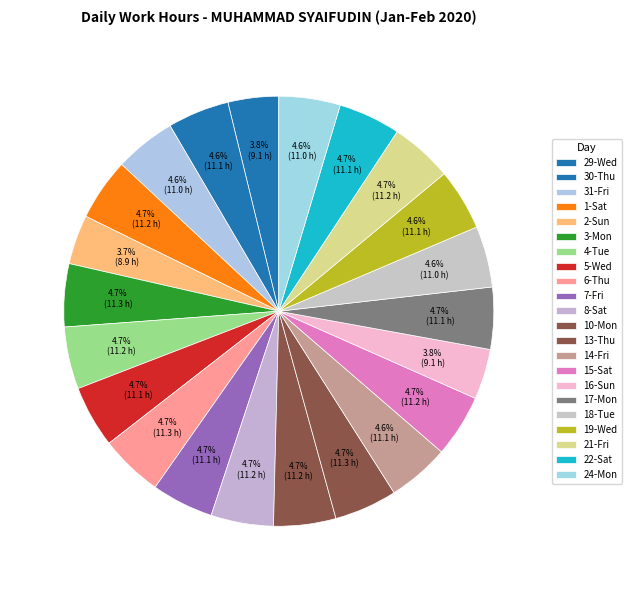

Rank the categories by value from lowest to highest.

2-Sun, 16-Sun, 29-Wed, 18-Tue, 31-Fri, 24-Mon, 30-Thu, 19-Wed, 14-Fri, 7-Fri, 17-Mon, 5-Wed, 22-Sat, 10-Mon, 4-Tue, 1-Sat, 21-Fri, 8-Sat, 15-Sat, 13-Thu, 3-Mon, 6-Thu